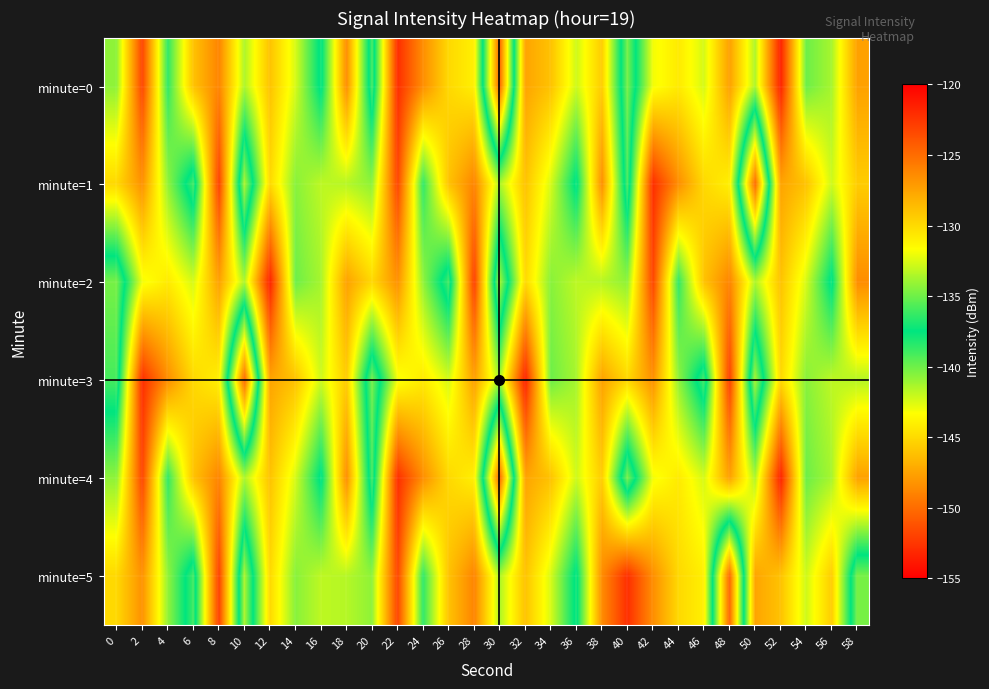

Between 46 and 0, which is larger?

46